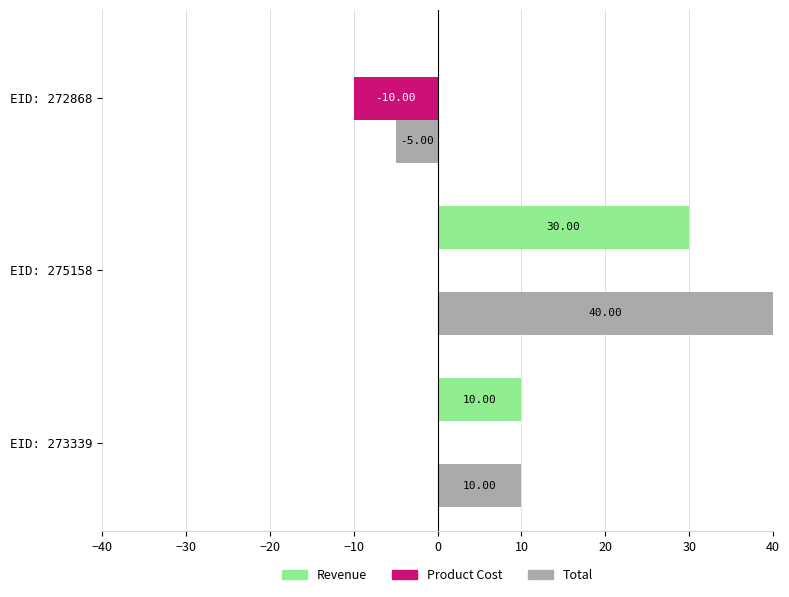

At which category is the sum across all series the highest?

EID: 275158